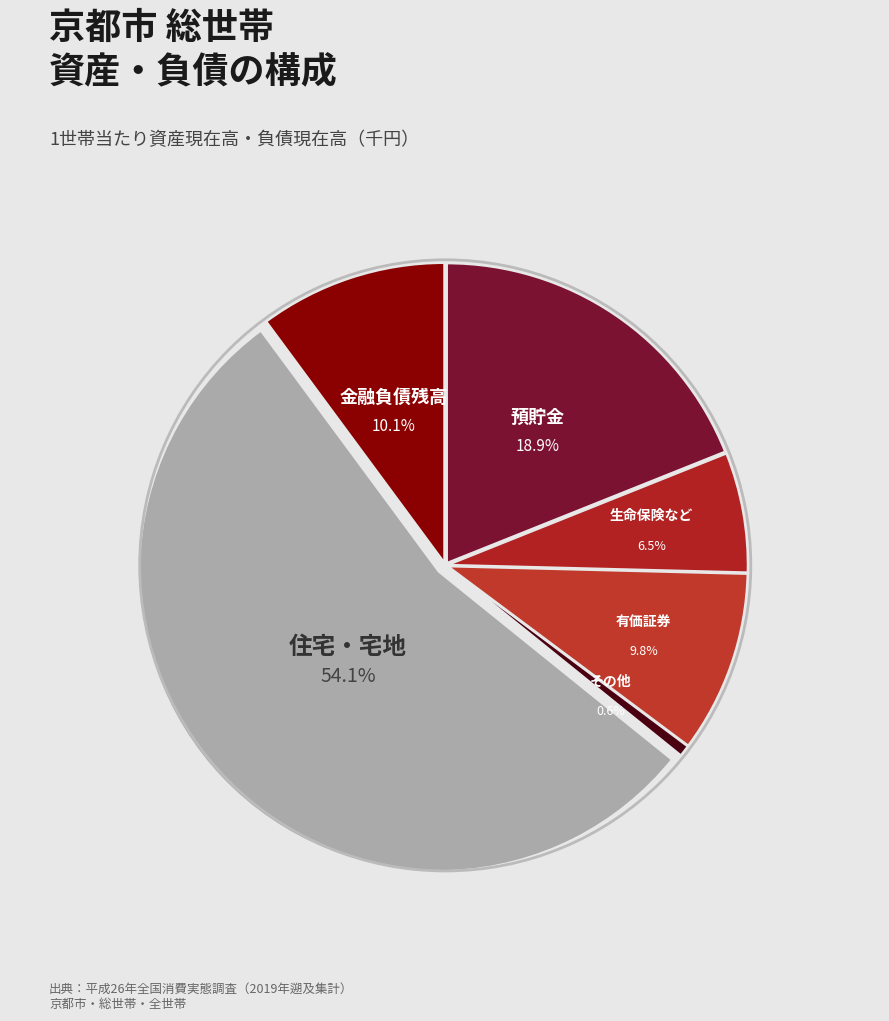

True or false: 預貯金 accounts for 19% of the total.

True